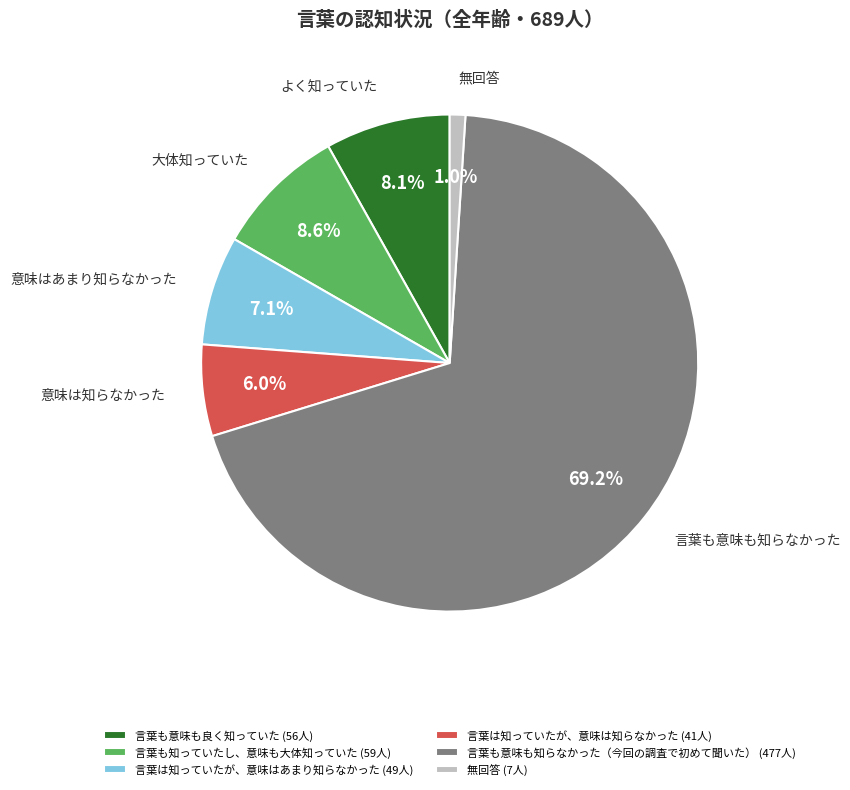

Which category accounts for the majority?

言葉も意味も知らなかった（今回の調査で初めて聞いた）